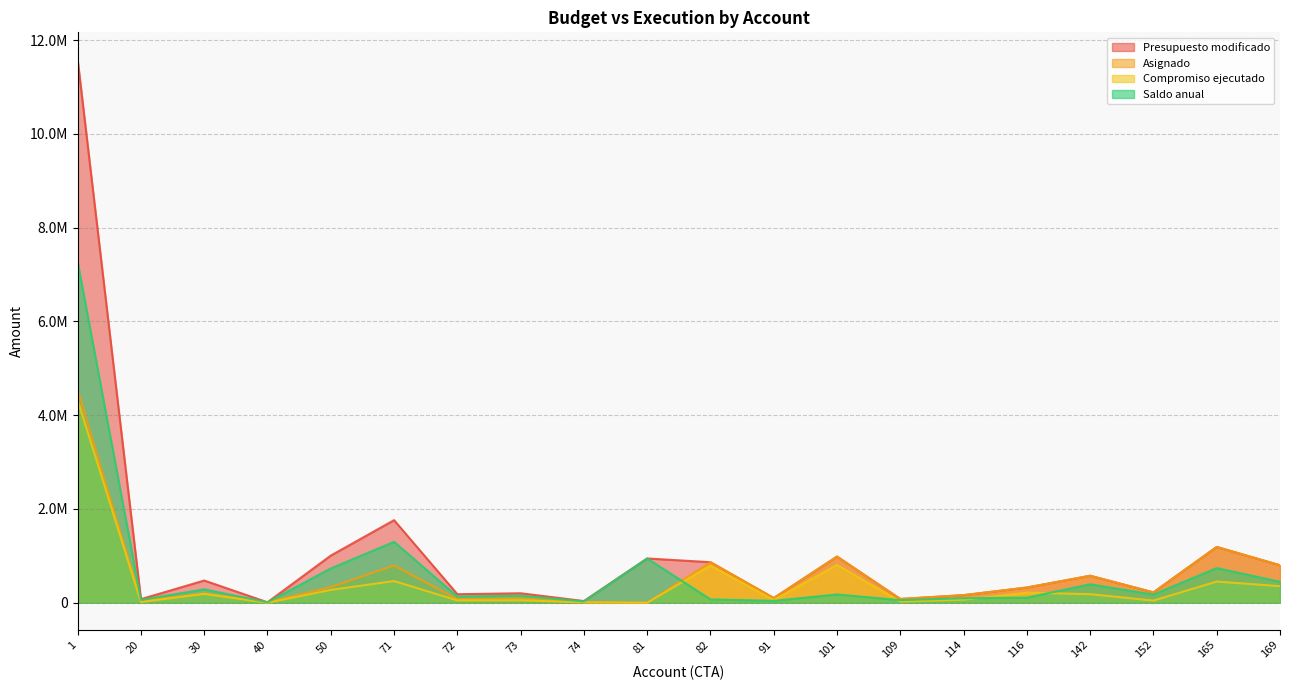

How many interior local valleys does the Saldo anual series have?

7